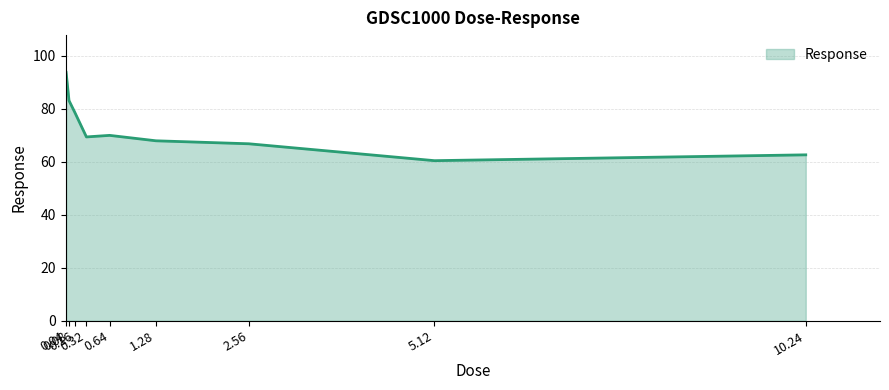

What is the maximum value shown in the chart?

93.7